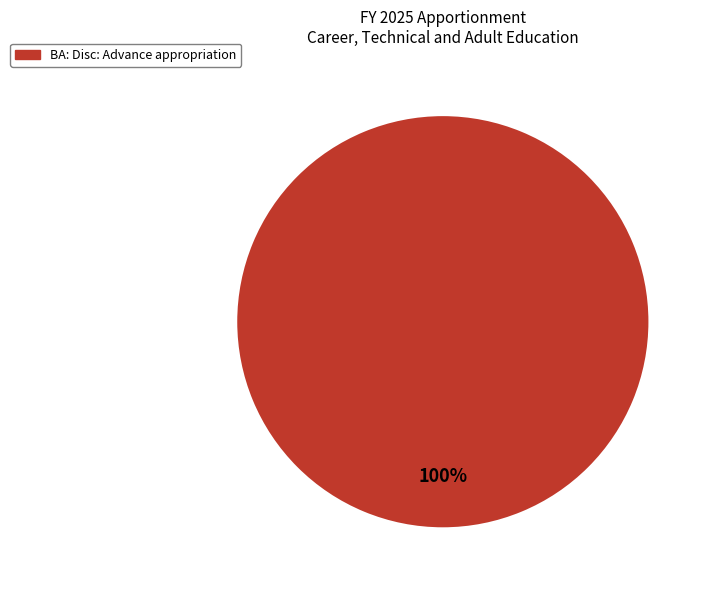

Is there a majority slice in this chart?

Yes